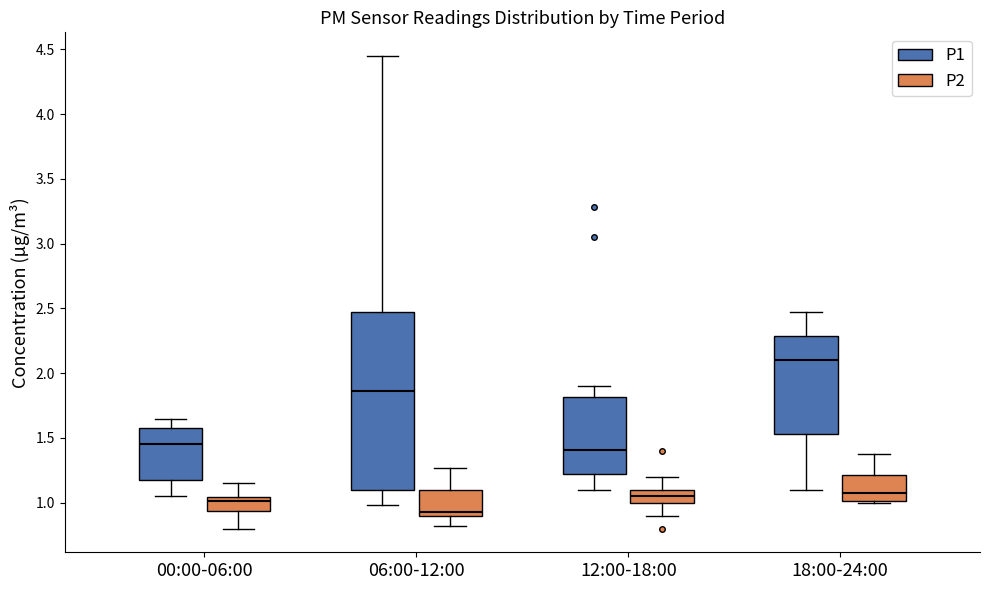

Which box's median line is the highest?

18:00-24:00 (P1)